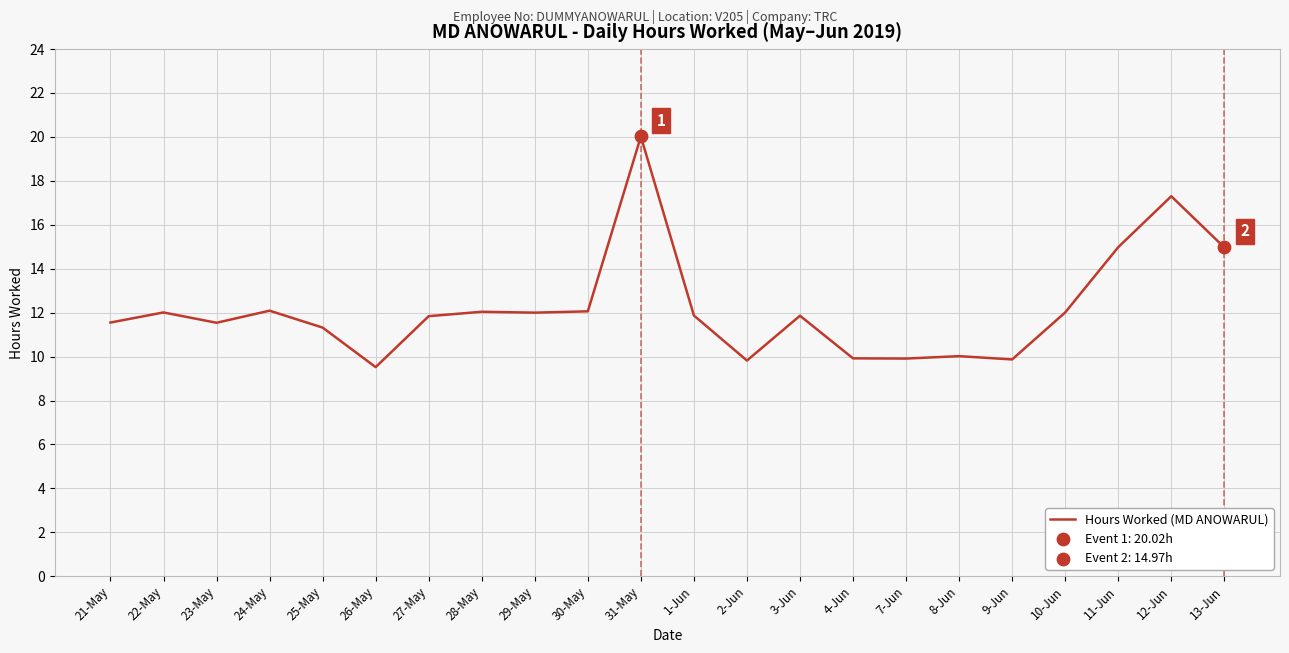

Approximately how many times larger is the value at 27-May compared to 11-Jun?

0.8